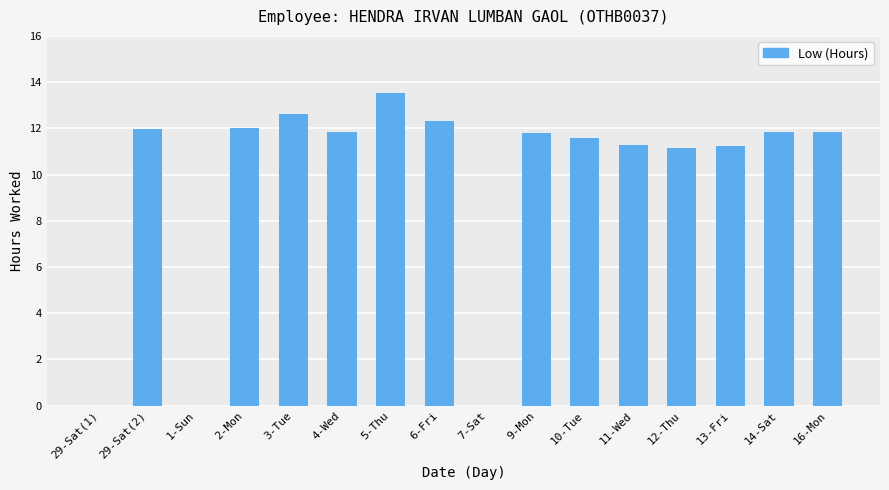

Is it true that the value at 16-Mon is 18.6?

False